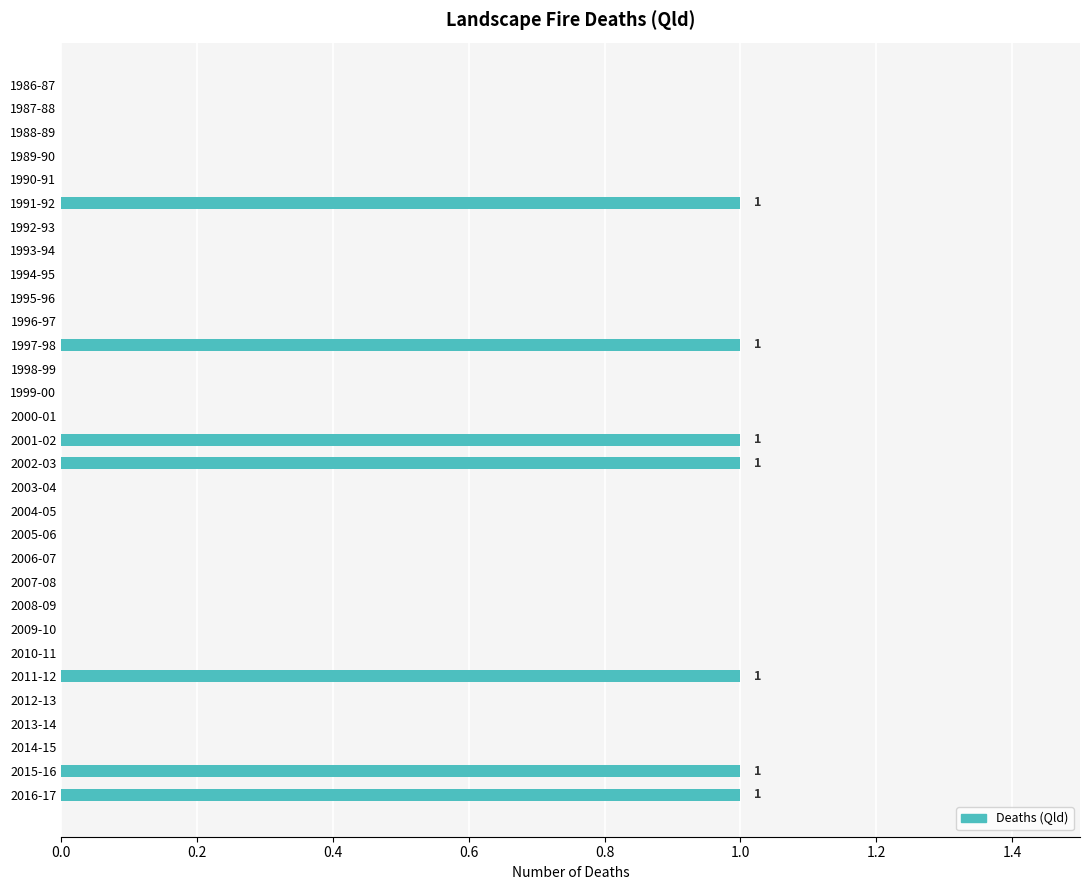

Is it true that the value at 1993-94 is 0?

True